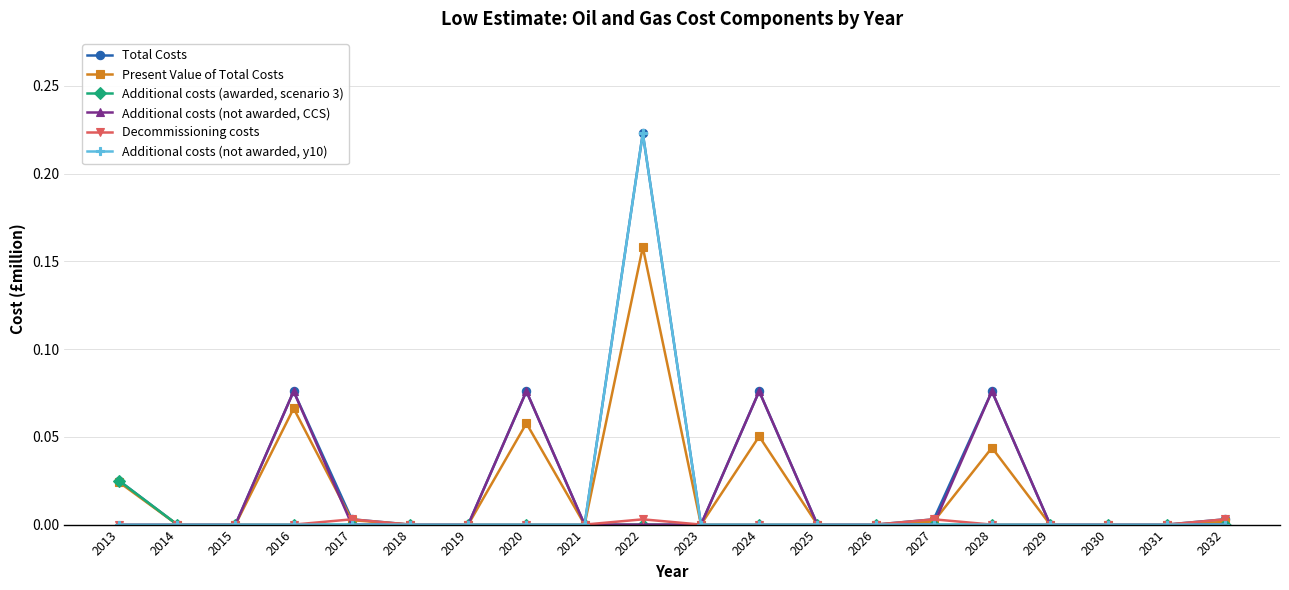

Where is the first local maximum for Present Value of Total Costs?

2016